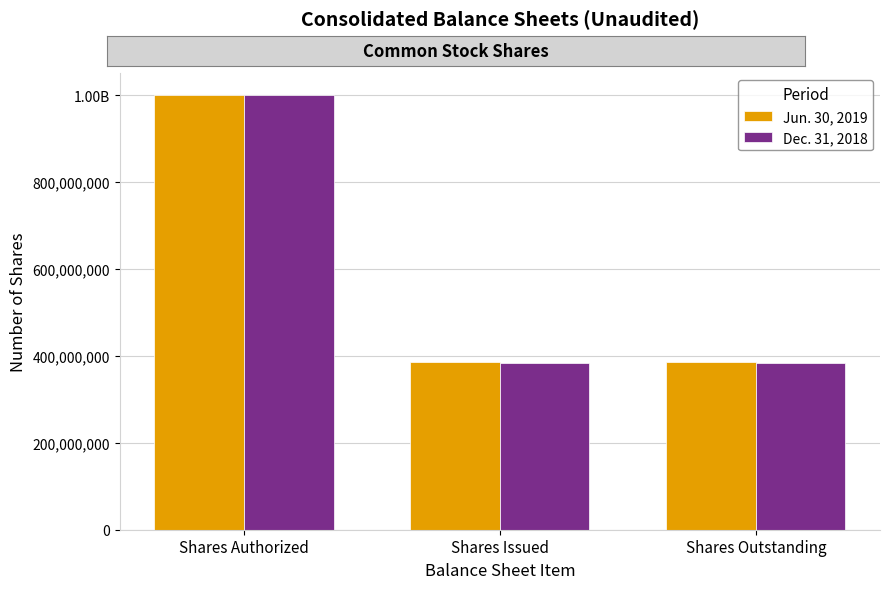

What is the label of the 2nd bar from the left?

Shares Issued